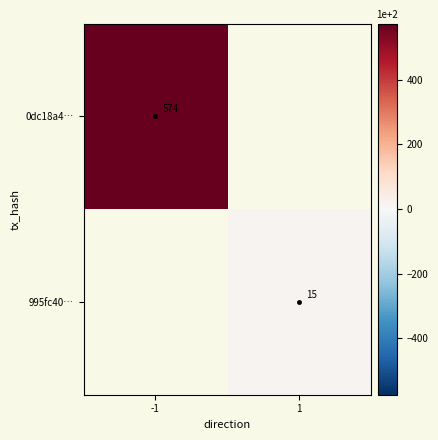

Is the value of 995fc40… at 1 greater than the value of 0dc18a4… at -1?

No